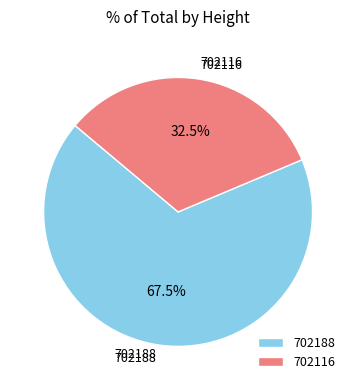

To the nearest percent, what is the combined percentage of 702188 and 702116?

100%